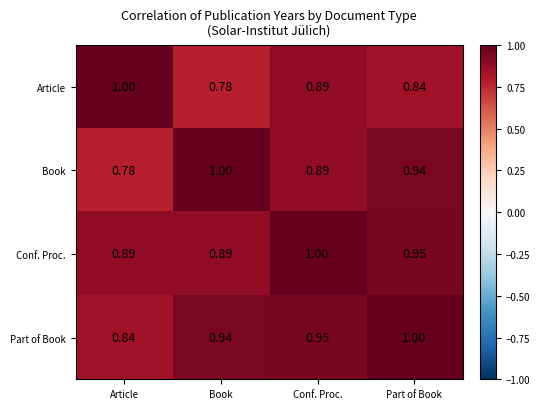

List the labels in order of Book value, largest first.

Book, Part of Book, Conf. Proc., Article